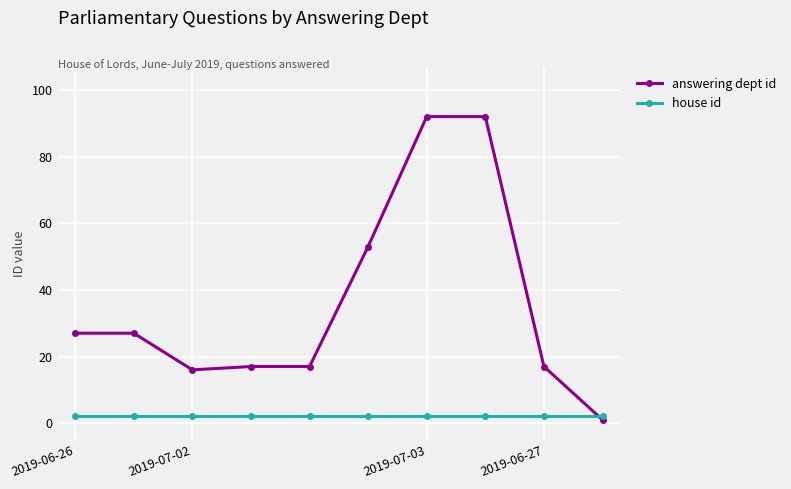

Which series has the largest range (max minus min)?

answering dept id